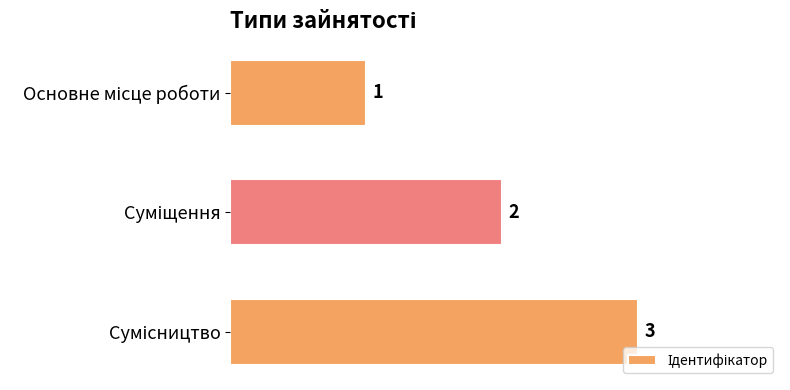

What is the value of the 3rd bar from the top?

3